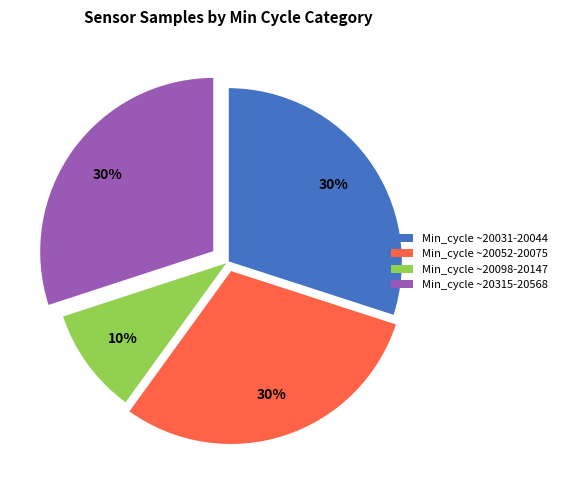

Does any single category account for the majority?

No